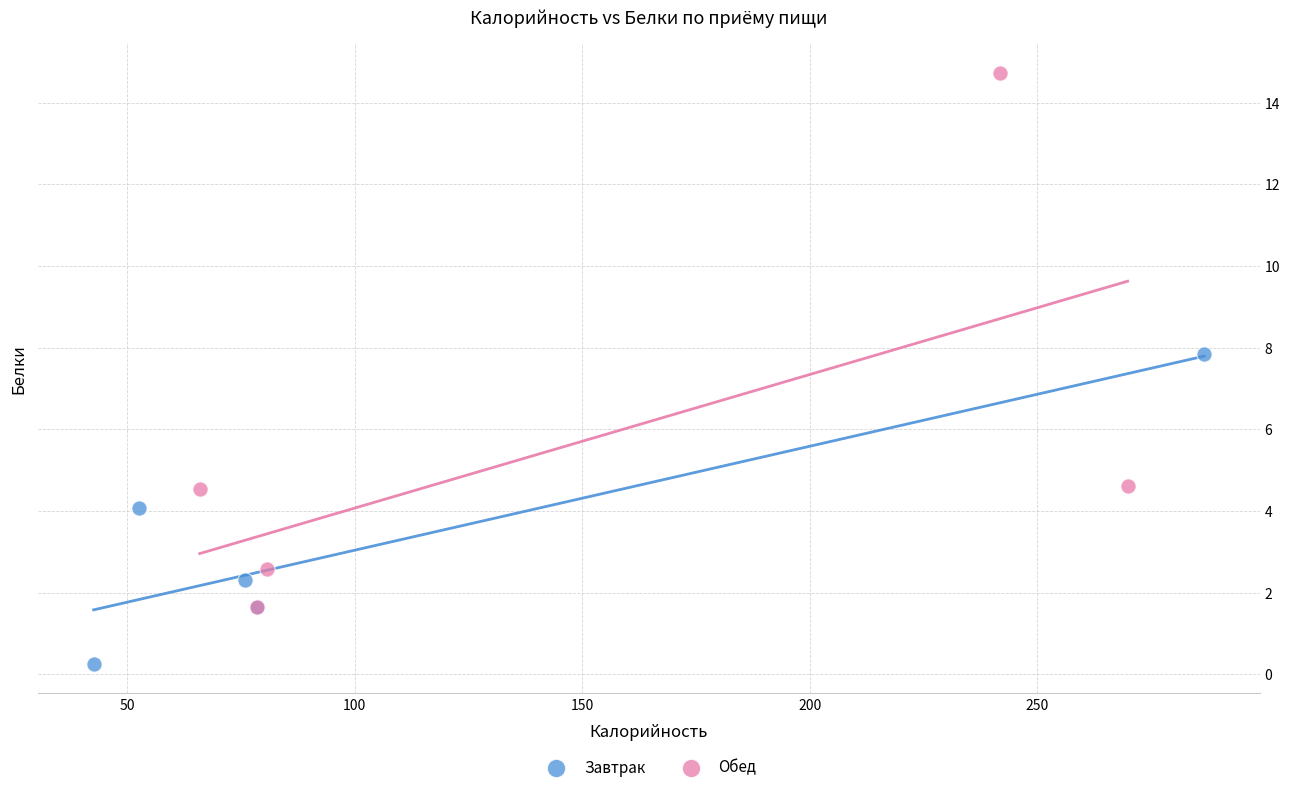

Which series has the largest Y range (max minus min)?

Обед